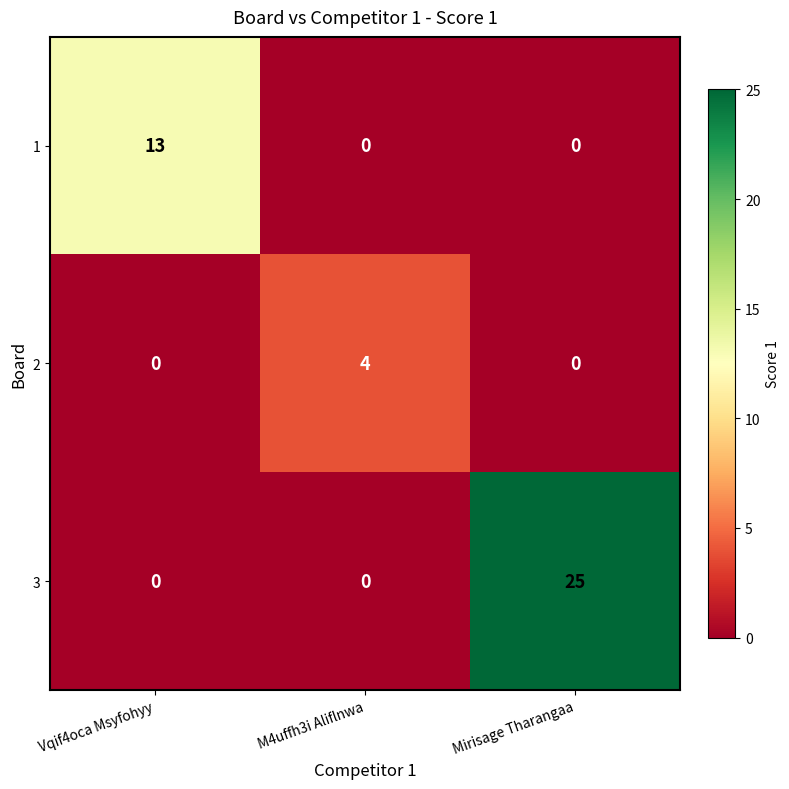

Is it true that 3 equals 0 at Vqif4oca Msyfohyy?

True